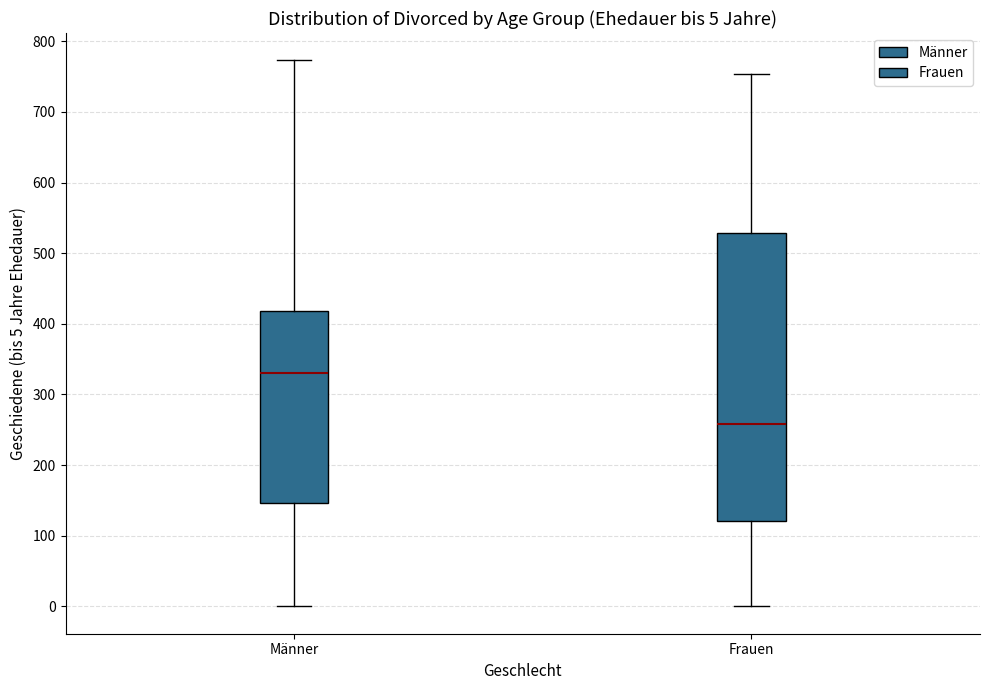

Which box has the lowest median line?

Frauen